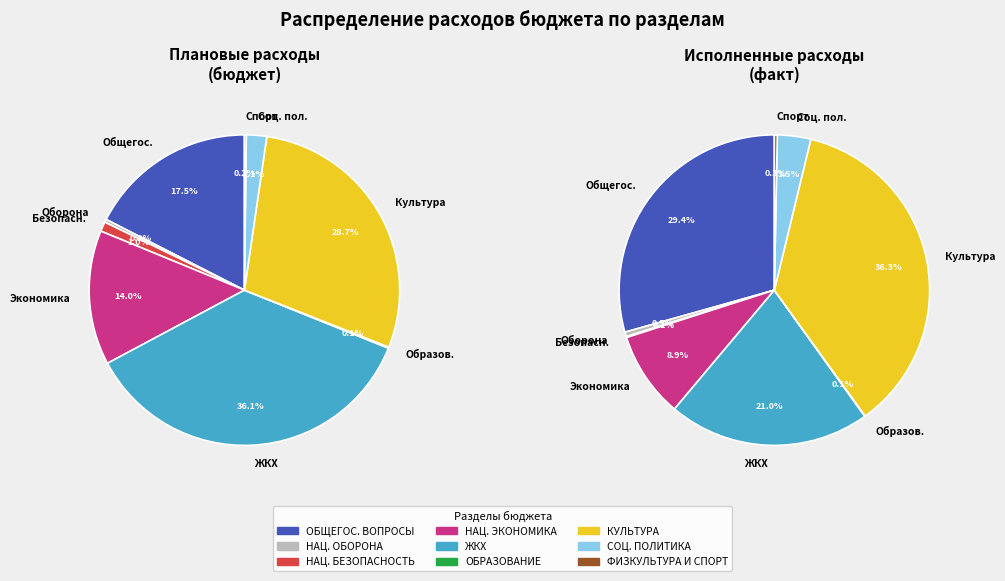

Is НАЦИОНАЛЬНАЯ ОБОРОНА the majority of the pie?

No